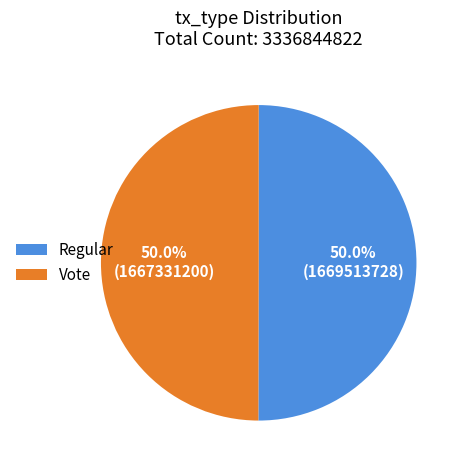

Count the number of slices in the pie.

2